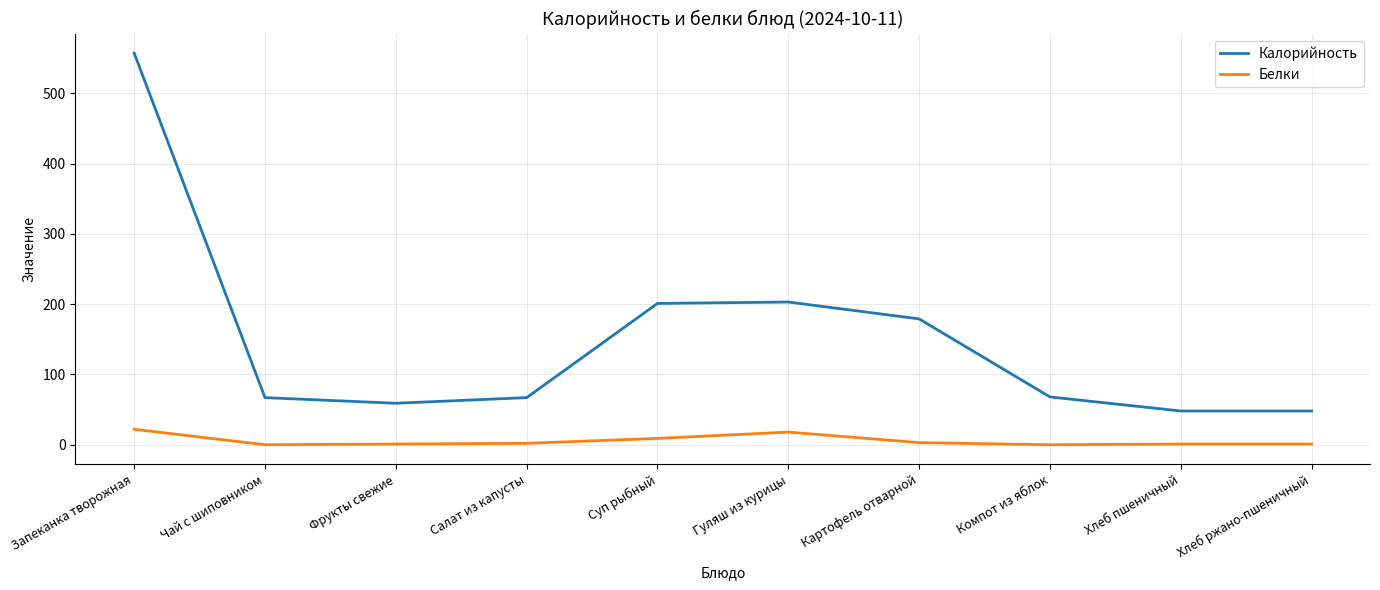

The Калорийность series shows 68 at Компот из яблок. True or false?

True